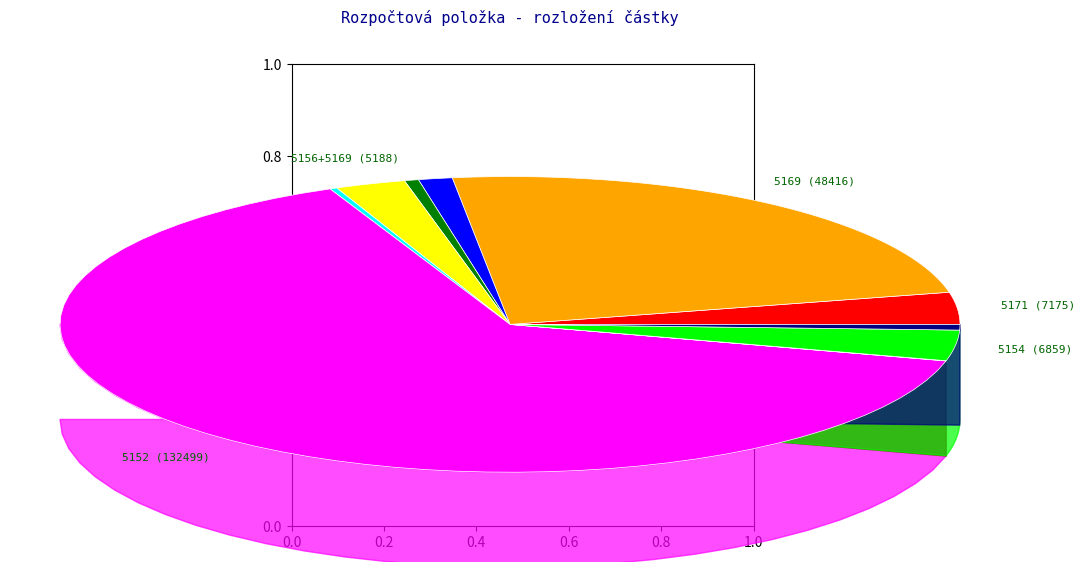

How many segments does this pie chart have?

10